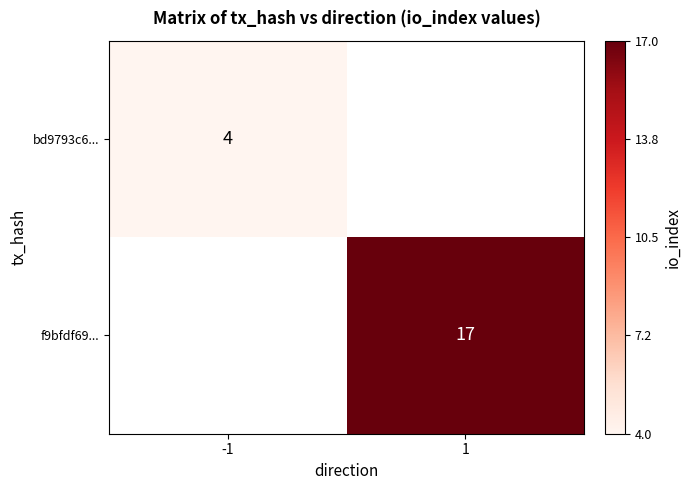

Which category has the lowest value across all series?

-1